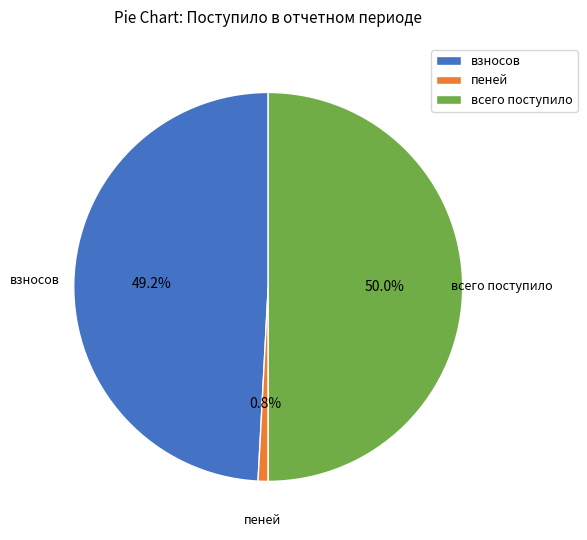

Which slice is the largest?

всего поступило